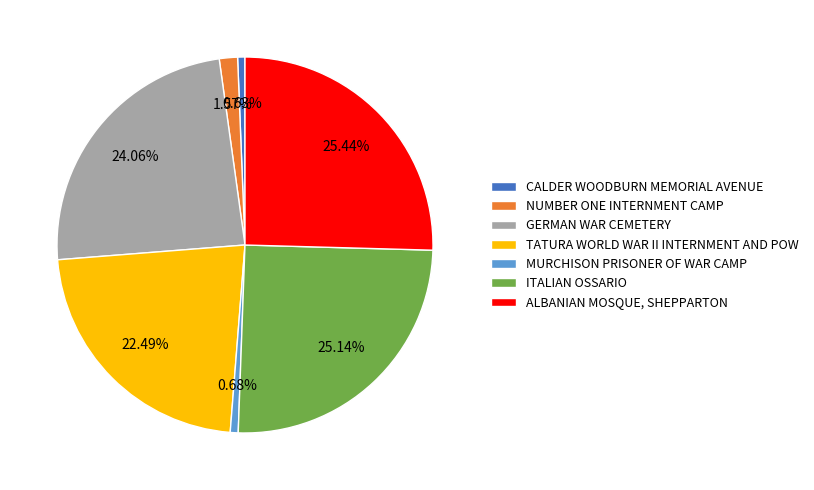

Do MURCHISON PRISONER OF WAR CAMP and CALDER WOODBURN MEMORIAL AVENUE together represent more than half of the pie?

No